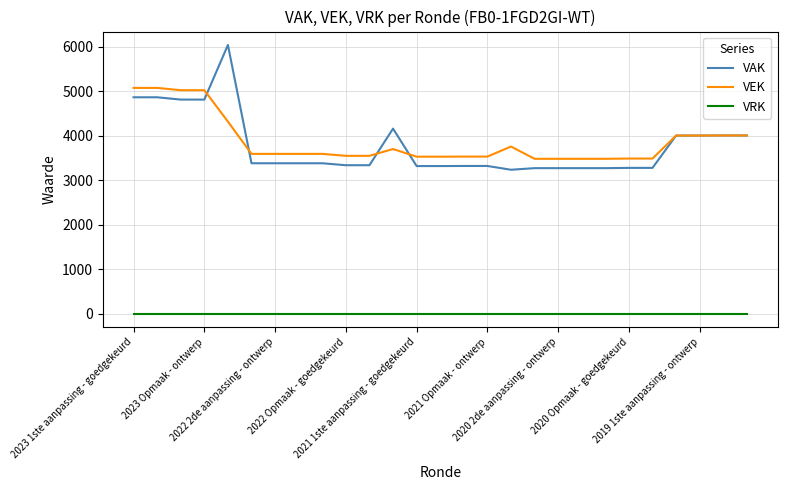

Which series has the widest spread of values?

VAK